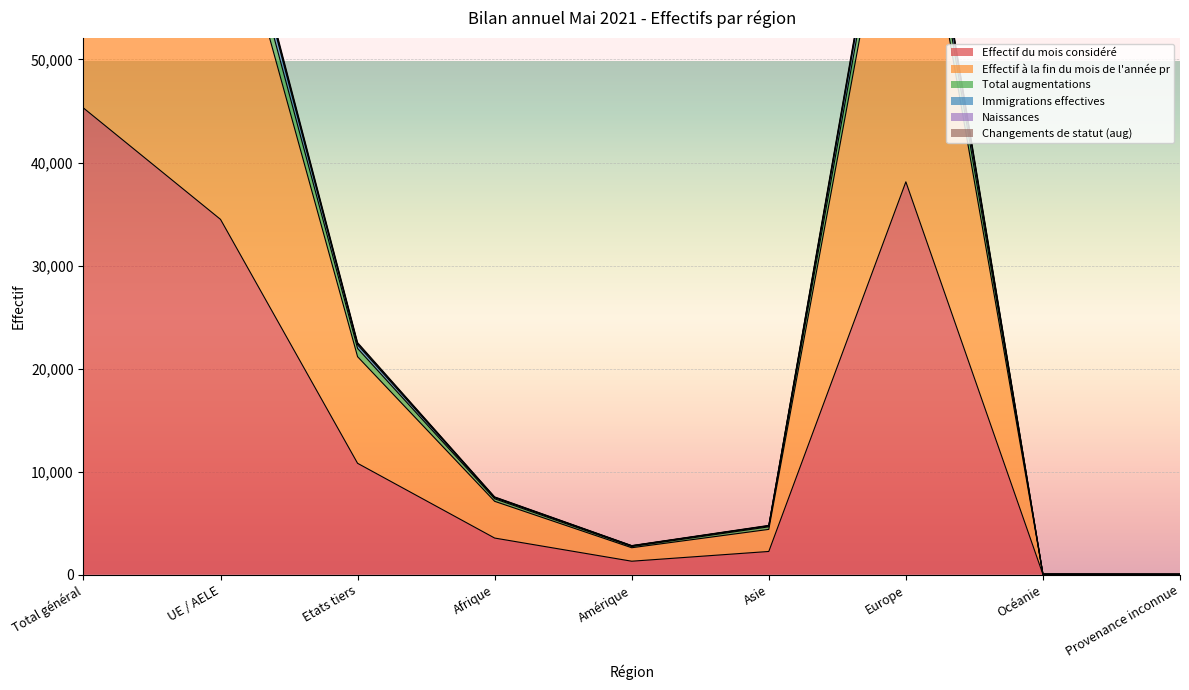

Reading right to left, what are all the values shown in this chart?

Effectif du mois considéré: 23	25	38127	2254	1307	3555	10810	34481	45291
Effectif à la fin du mois de l'année pr: 44	54	76267	4396	2615	7119	21154	69341	90495
Total augmentations: 45	55	78588	4644	2726	7366	21955	71469	93424
Immigrations effectives: 45	56	80034	4729	2796	7467	22304	72823	95127
Naissances: 45	56	80707	4782	2824	7548	22525	73437	95962
Changements de statut (aug): 45	56	80403	4758	2804	7519	22433	73152	95585